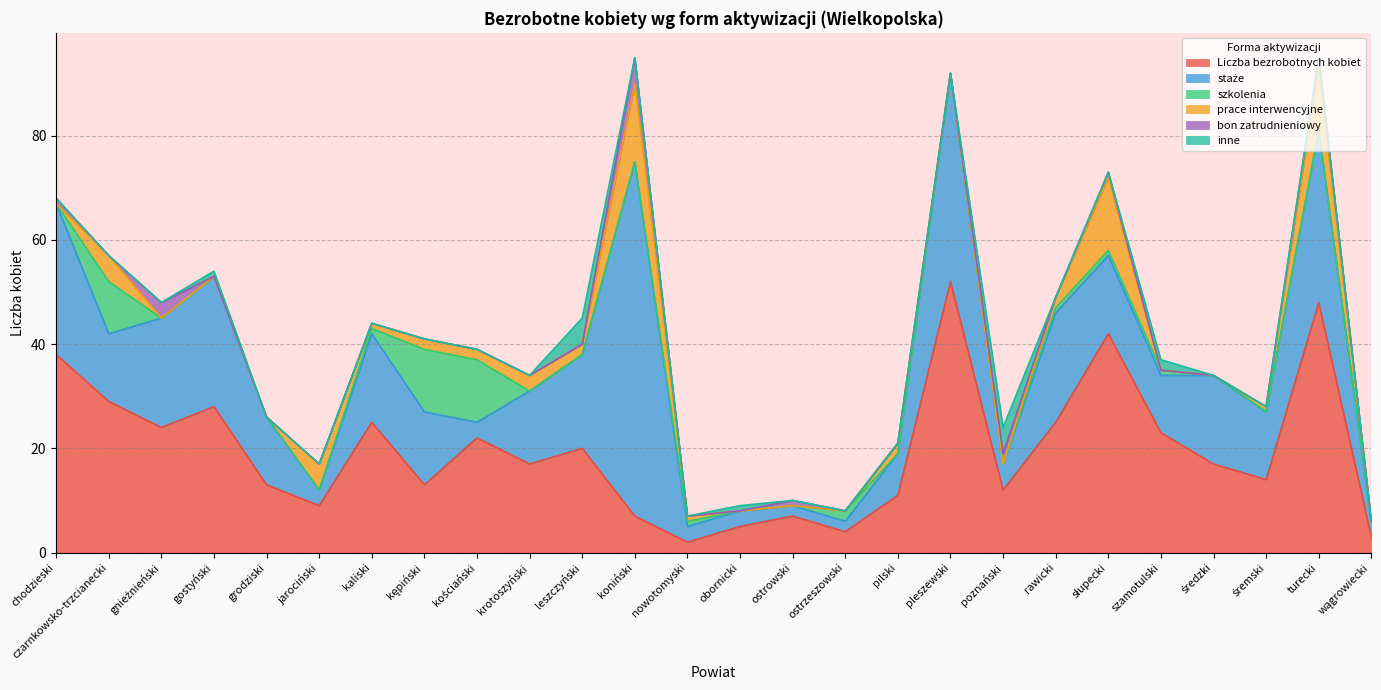

What is the label of the 23rd point from the left?

średzki